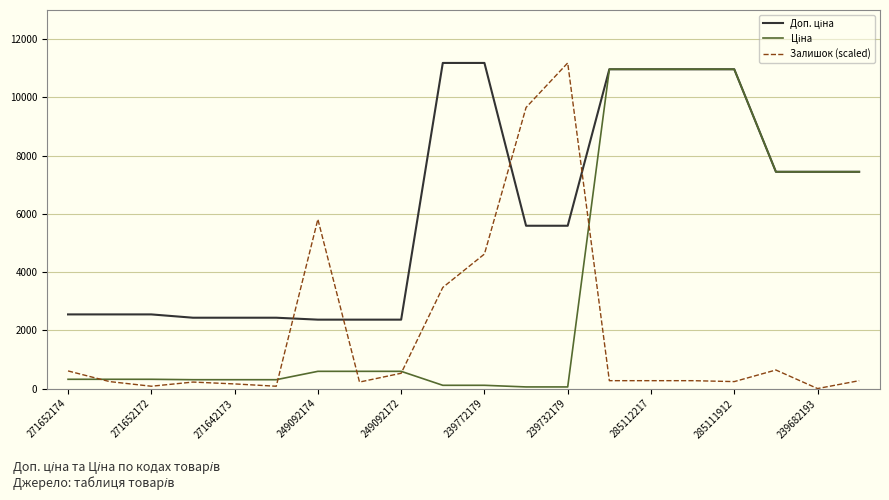

What is the maximum value for Залишок (scaled)?

11182.0